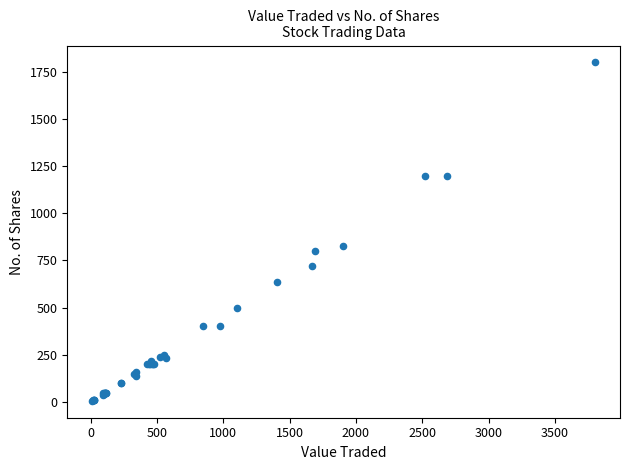

What Y value in the scatter plot is closest to 903?

825